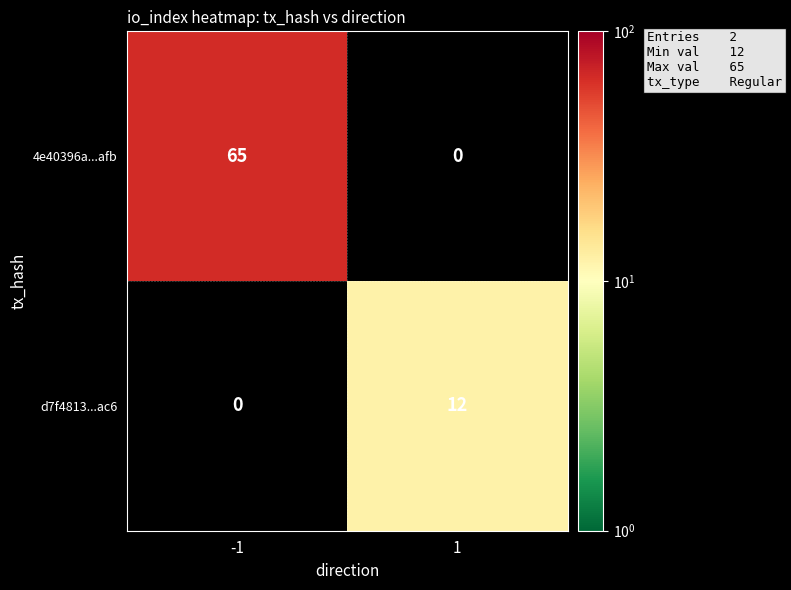

The d7f4813...ac6 series shows 12 at 1. True or false?

True